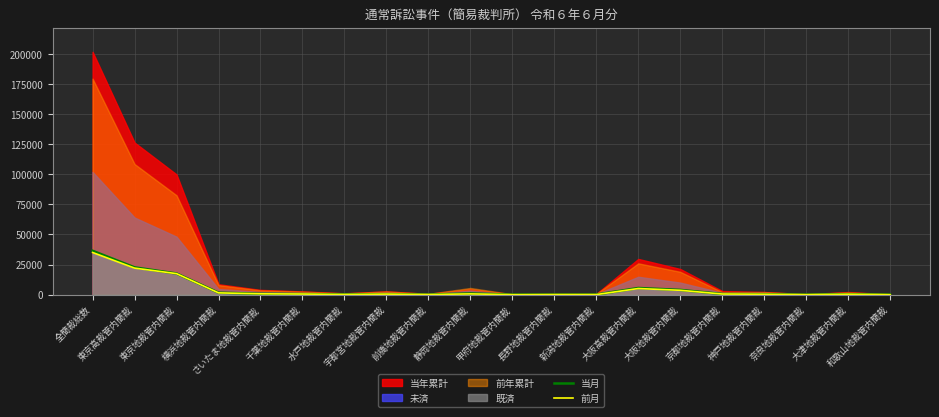

Reading left to right, extract all data points from this chart.

当月: 36472	22717	17597	1698	736	513	241	443	115	1043	71	134	126	5576	3987	578	411	74	463	63
前月: 35038	22085	17480	1530	734	537	212	490	147	663	62	118	112	5125	3661	551	382	68	419	44